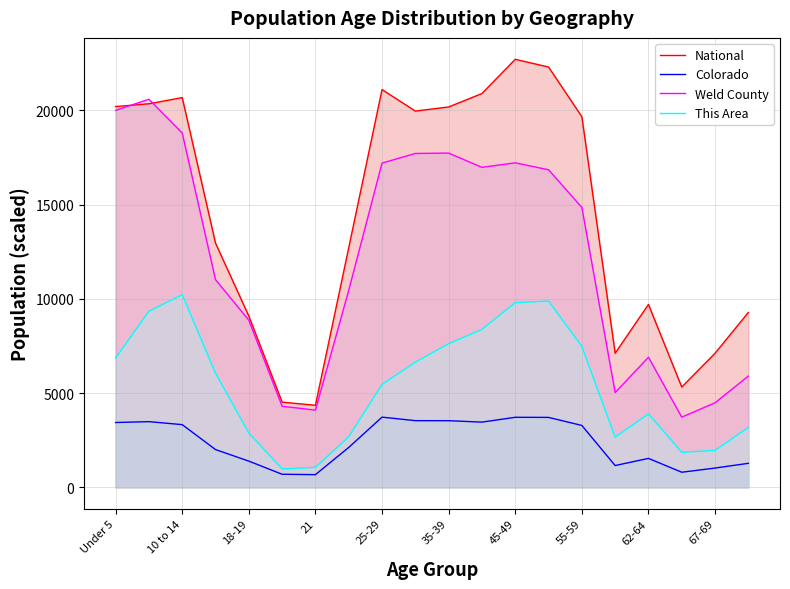

Which series has the largest total across all categories?

National